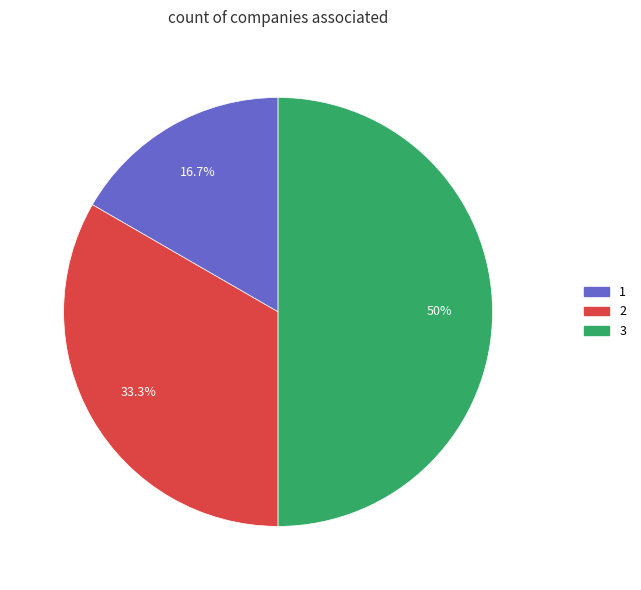

How many segments does this pie chart have?

3